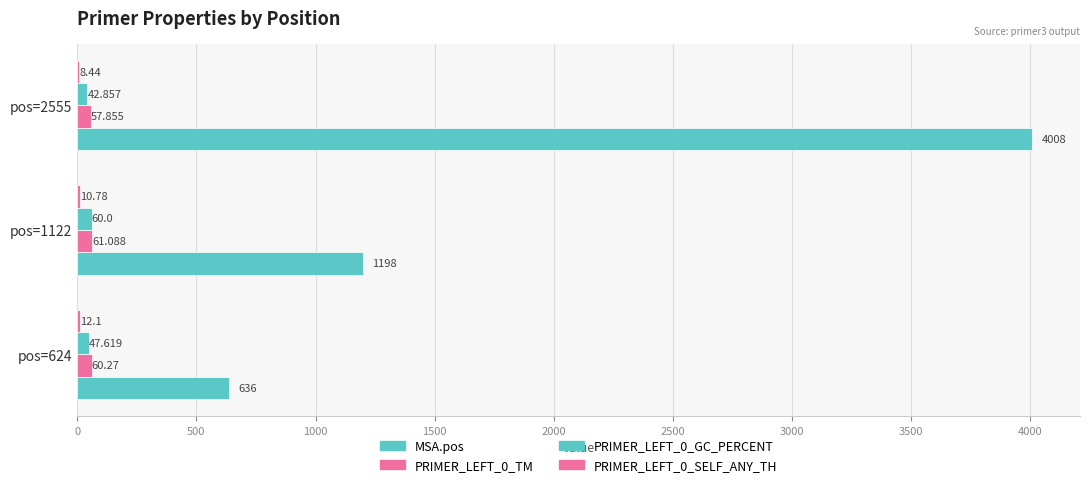

How many series are shown in this chart?

4